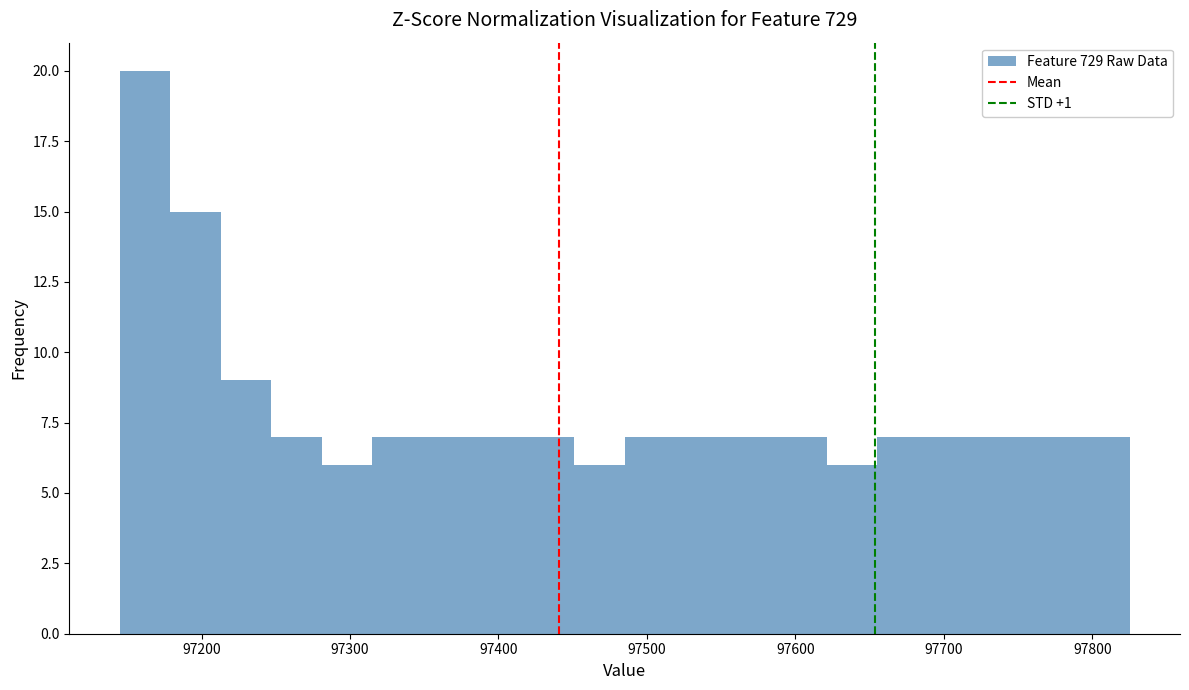

Read against the x-axis, roughly where is the centre of the tallest bar?

97160